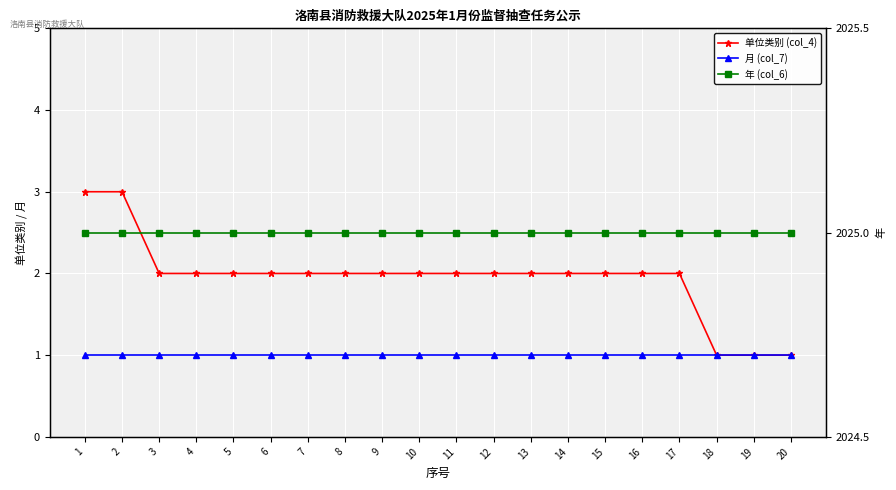

The 月 (col_7) series shows 0 at 19. True or false?

False